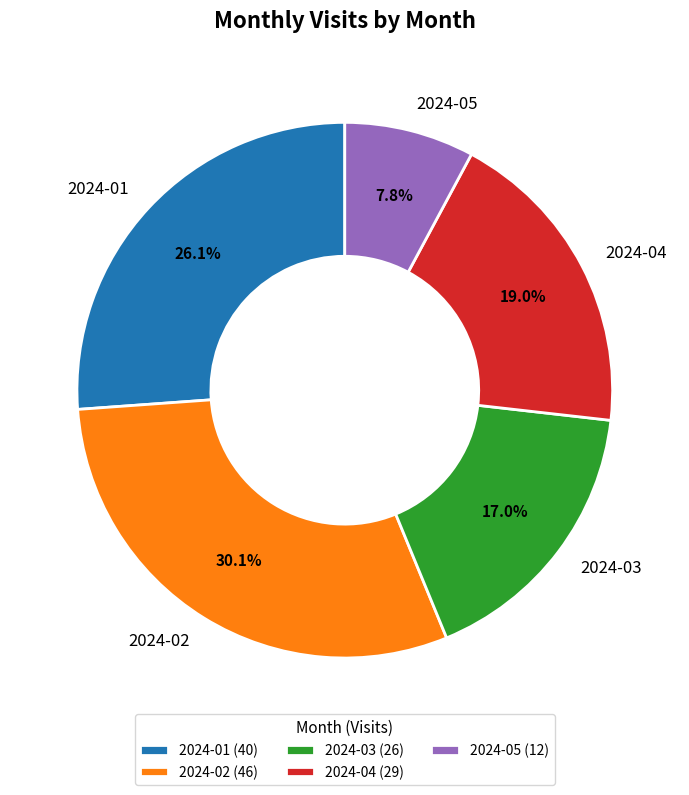

To the nearest percent, what portion does 2024-01 represent?

26%